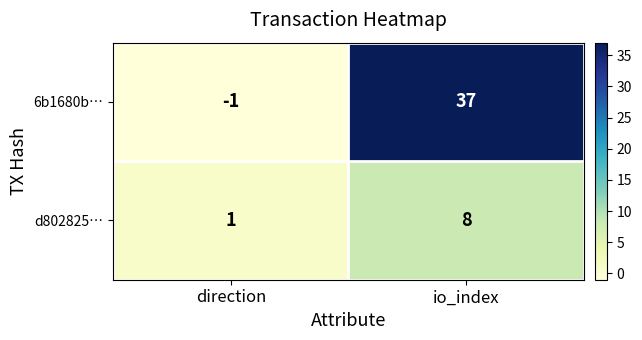

Where is 6b1680b… nearest to the value 18?

direction